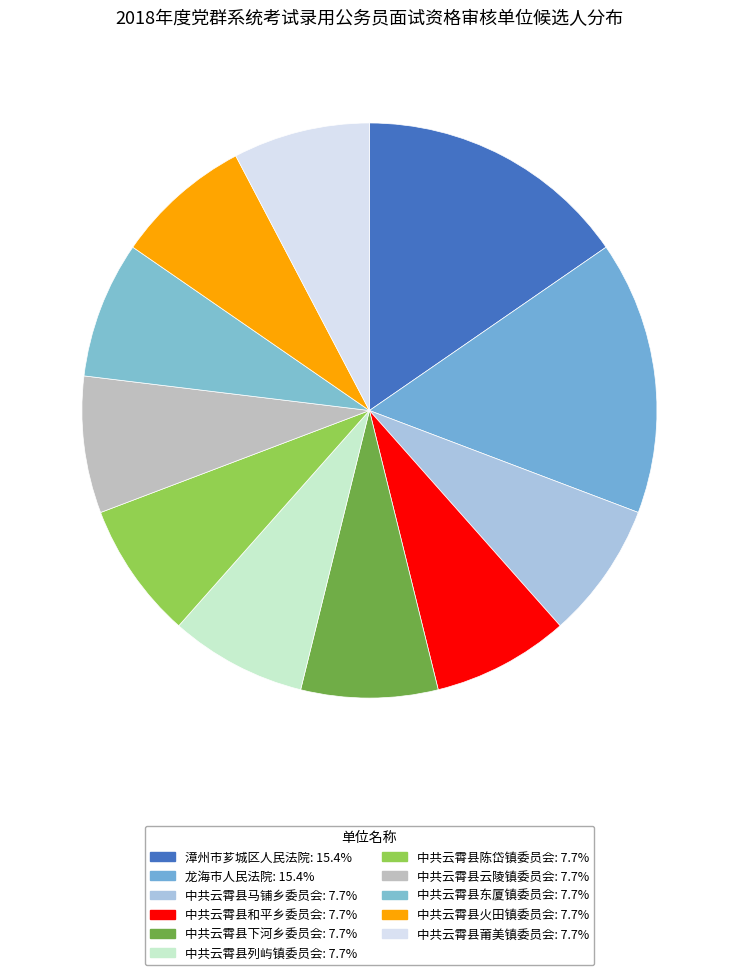

The 中共云霄县陈岱镇委员会 slice represents 14% of the pie. True or false?

False